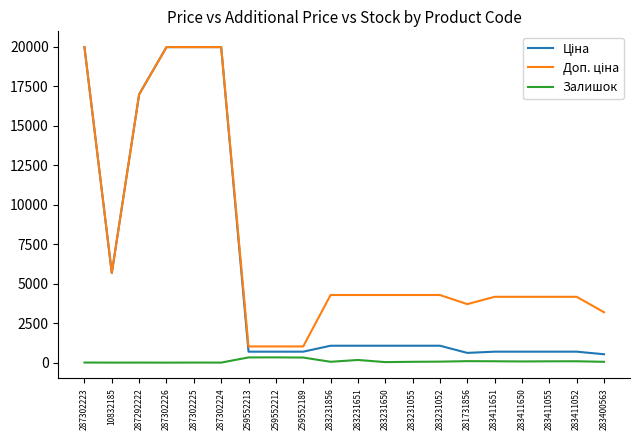

True or false: Залишок has a value of 169.0 at 283231651.

True